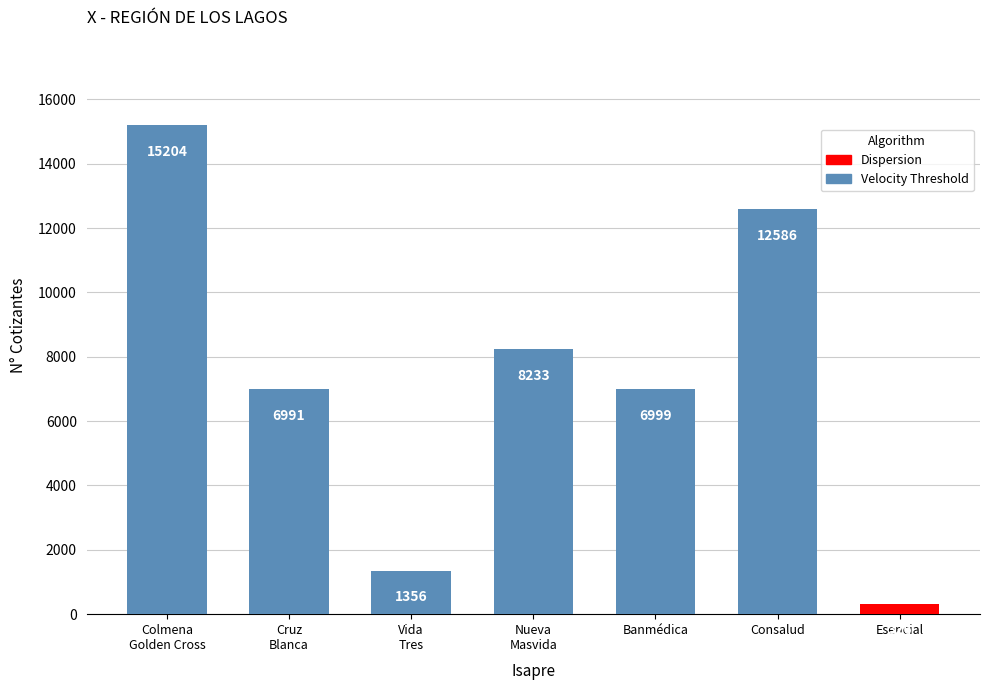

What is the label of the 3rd bar from the left?

Vida
Tres